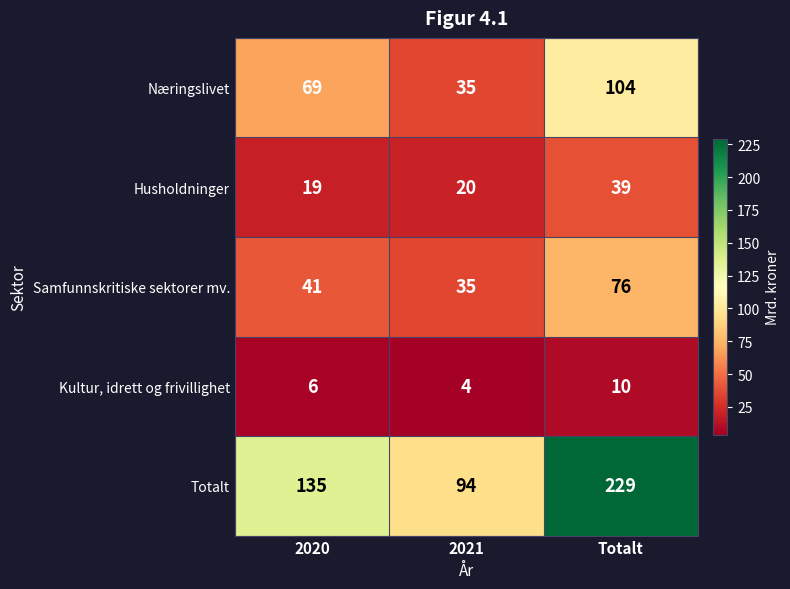

How many Næringslivet values are between 35 and 104?

3